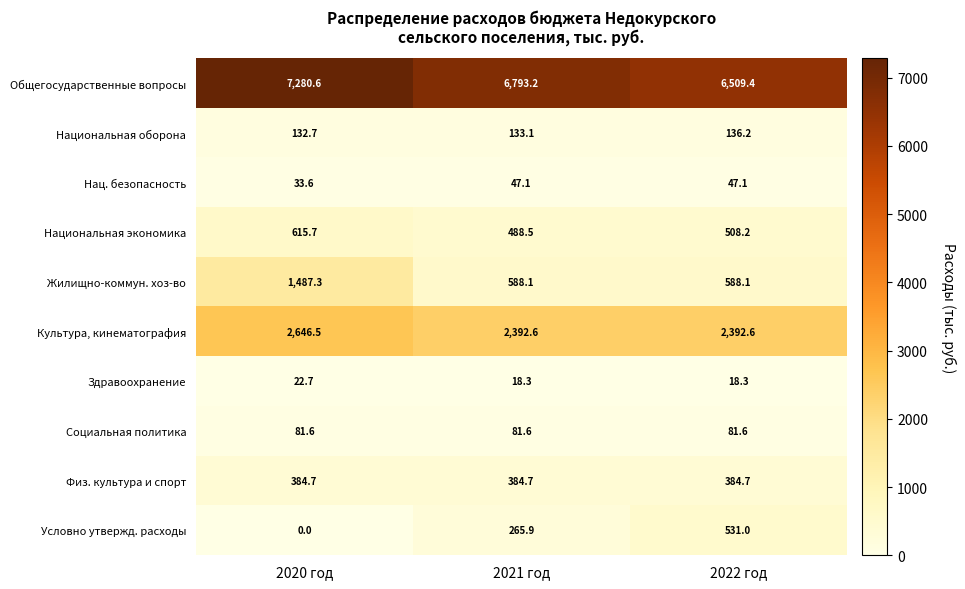

The Здравоохранение series shows 18.3 at 2021 год. True or false?

True